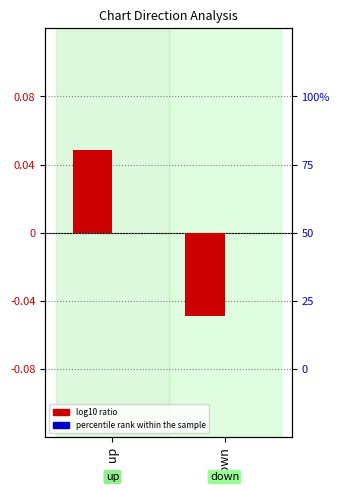

Are the bars grouped side by side (vs. stacked)?

Yes